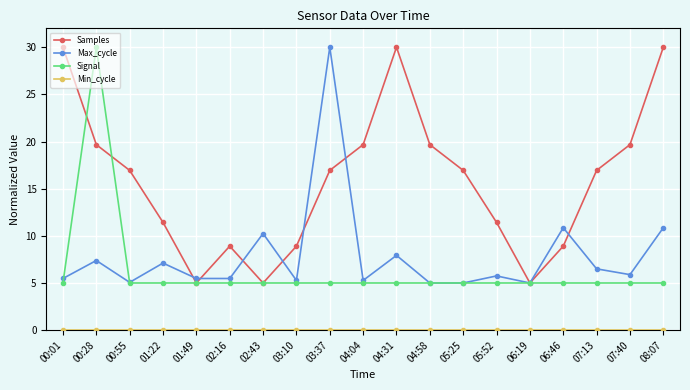

Is it true that Max_cycle equals 7.9 at 04:31?

True